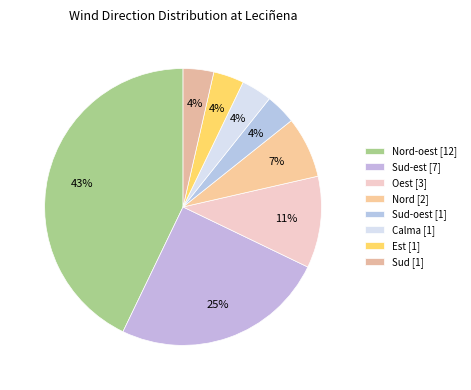

How many slices are in this pie chart?

8